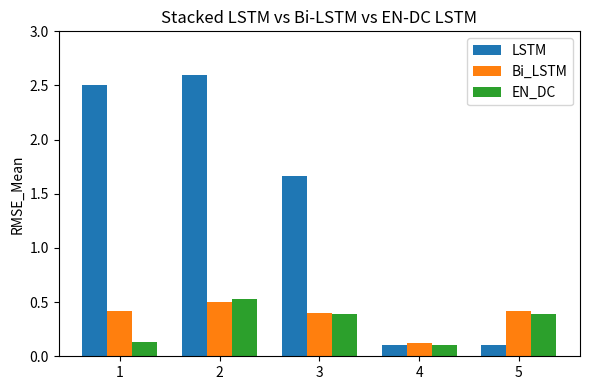

At how many categories does at least one series exceed 1?

3